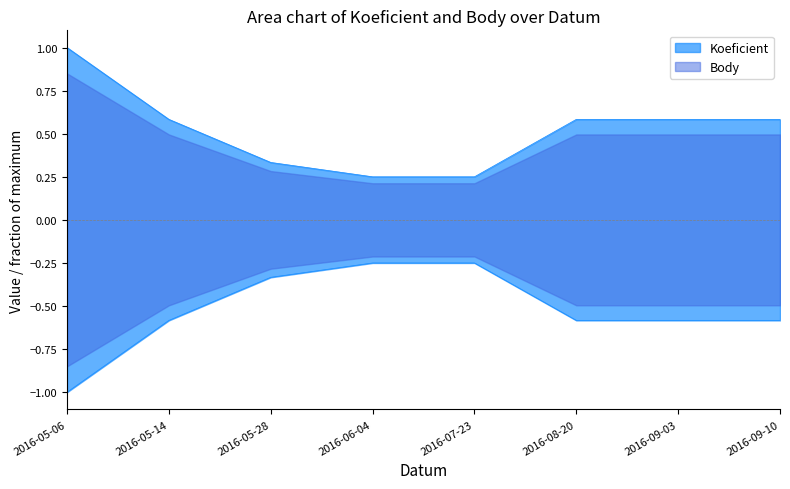

At which category does the chart reach its minimum across all series?

2016-05-06